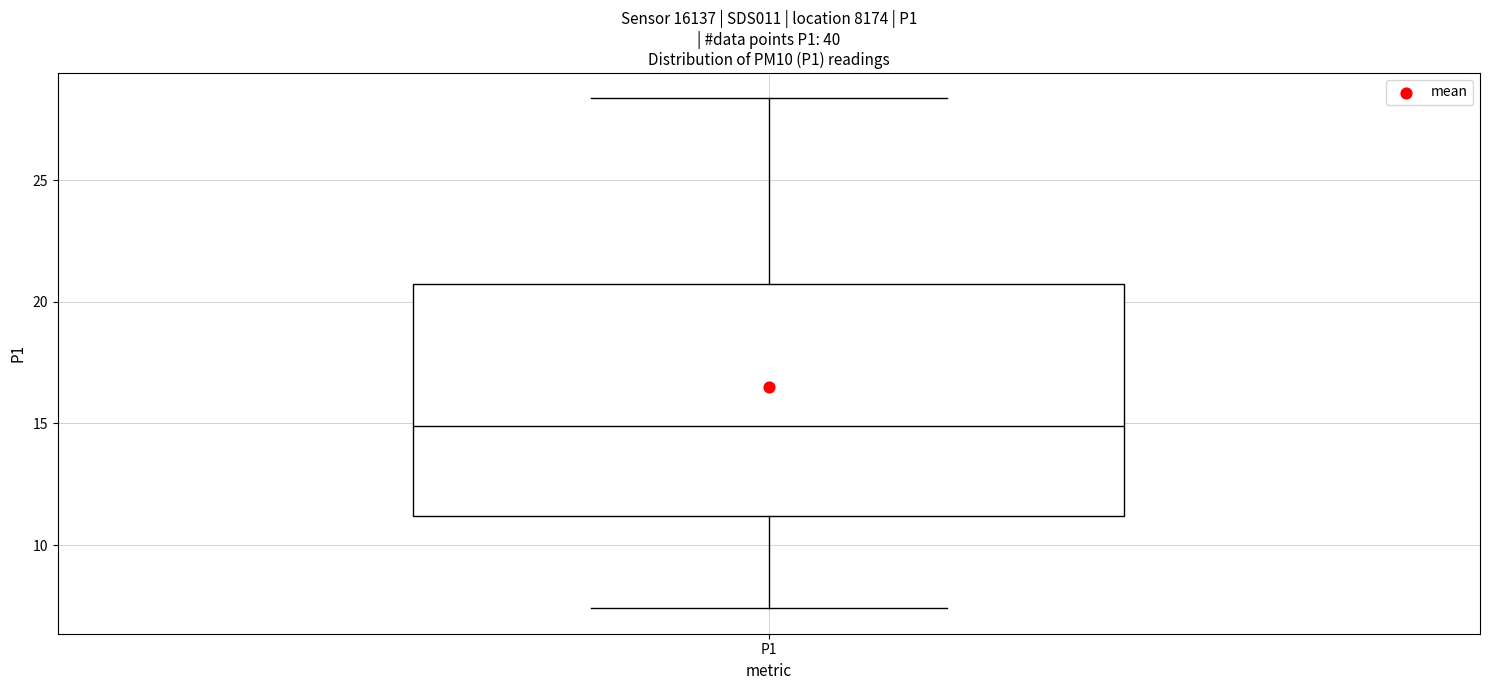

Transcribe this box plot: give where the median line is, the range the box spans, and where the two whiskers end, as read against the y-axis. The values are not printed on the chart, so give them approximately, as read against the axis.

median 15.0, box 11.0 to 20.5, whiskers 7.5 to 28.5